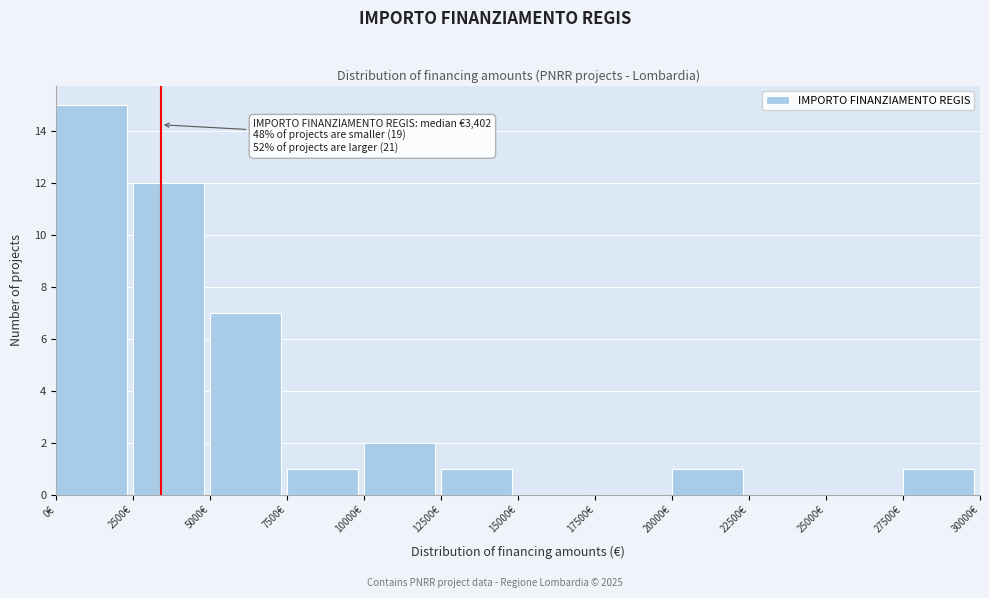

Which range on the x-axis has the tallest bar?

0 to 2500